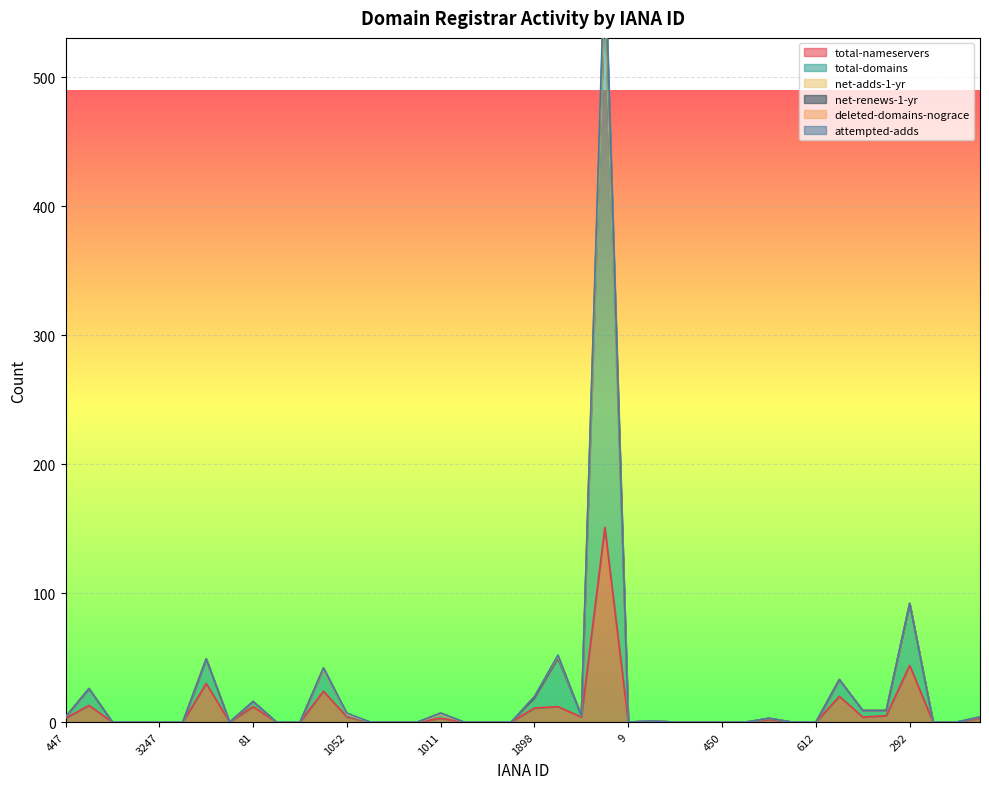

Which series changed the most between 2475 and 612?

total-nameservers